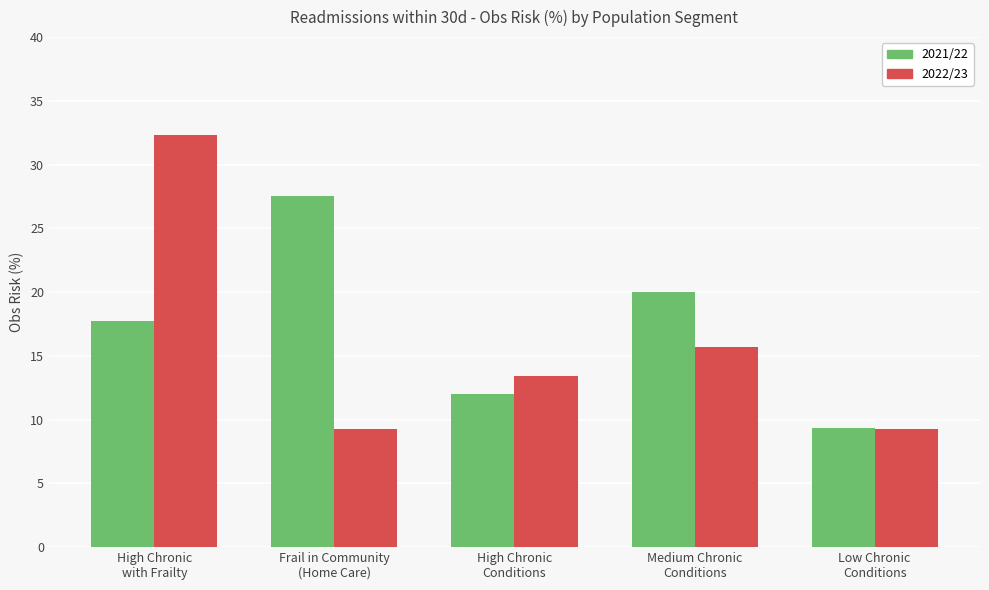

The value of 2022/23 at Low Chronic
Conditions is 2.3. True or false?

False